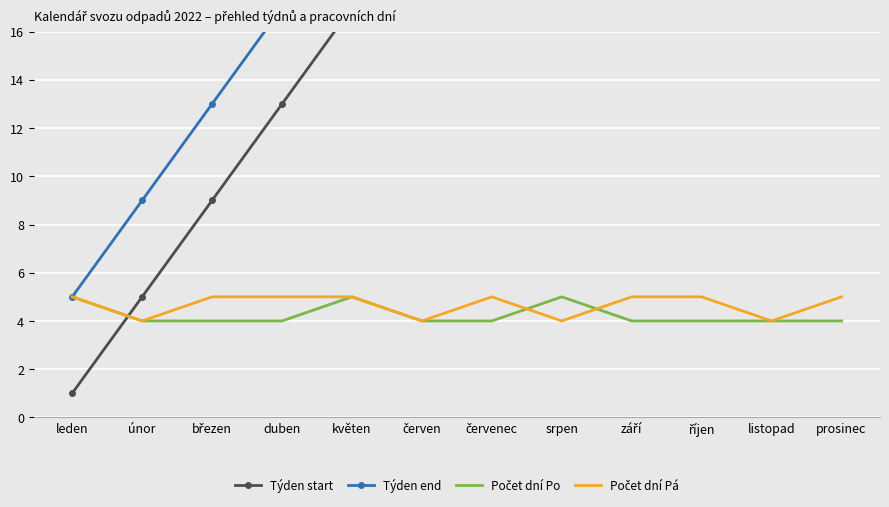

Reading right to left, extract all data points from this chart.

Týden start: prosinec=48	listopad=44	říjen=39	září=35	srpen=31	červenec=26	červen=22	květen=17	duben=13	březen=9	únor=5	leden=1
Týden end: prosinec=52	listopad=48	říjen=43	září=39	srpen=35	červenec=30	červen=26	květen=22	duben=17	březen=13	únor=9	leden=5
Počet dní Po: prosinec=4	listopad=4	říjen=4	září=4	srpen=5	červenec=4	červen=4	květen=5	duben=4	březen=4	únor=4	leden=5
Počet dní Pá: prosinec=5	listopad=4	říjen=5	září=5	srpen=4	červenec=5	červen=4	květen=5	duben=5	březen=5	únor=4	leden=5